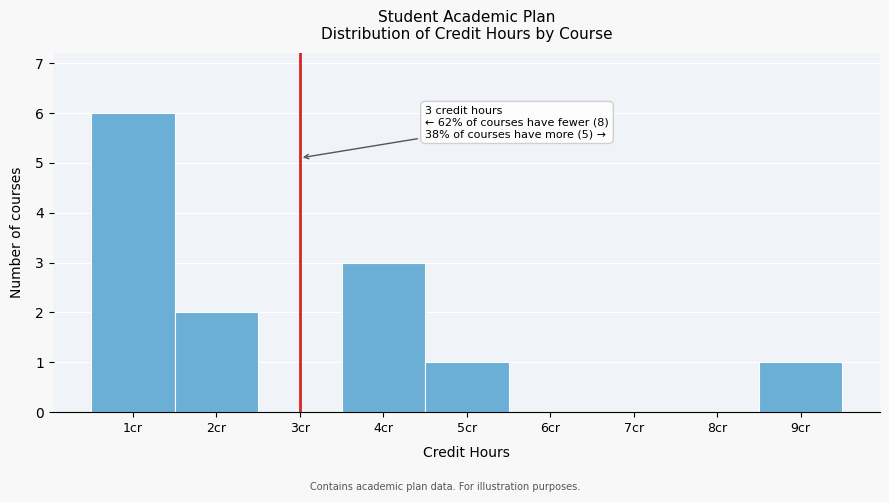

Which range on the x-axis has the tallest bar?

0.5 to 1.5